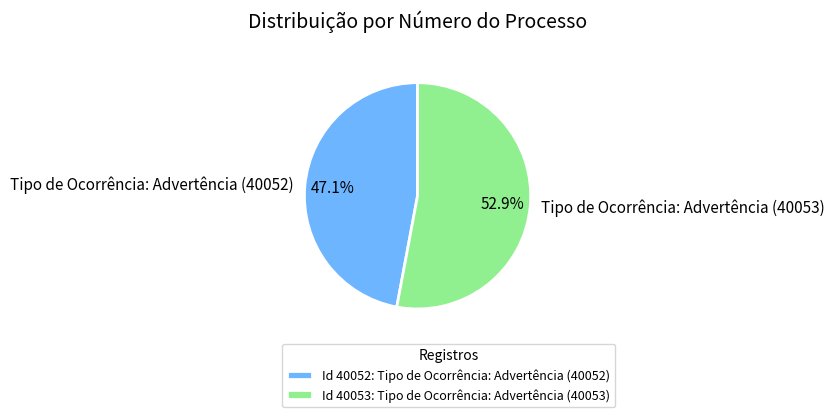

To the nearest percent, what is the combined percentage of Tipo de Ocorrência: Advertência (40053) and Tipo de Ocorrência: Advertência (40052)?

100%